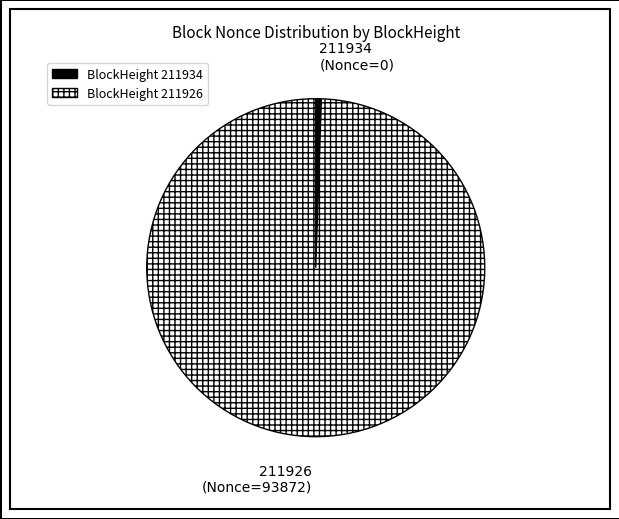

Is there any slice that represents more than half of the pie?

Yes